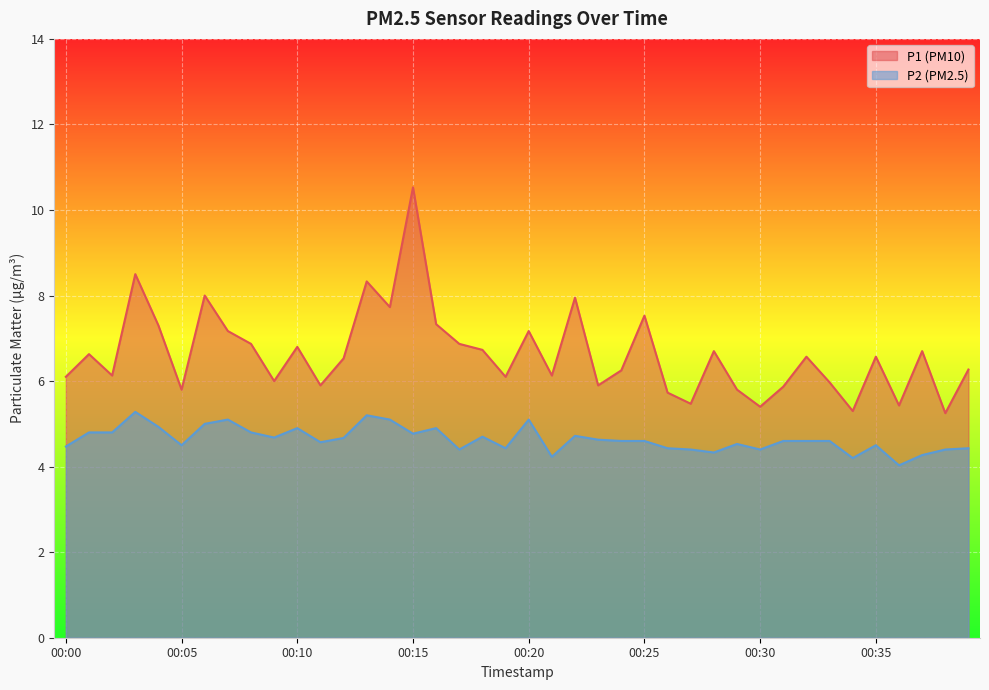

Where is the first local minimum for P2?

00:05